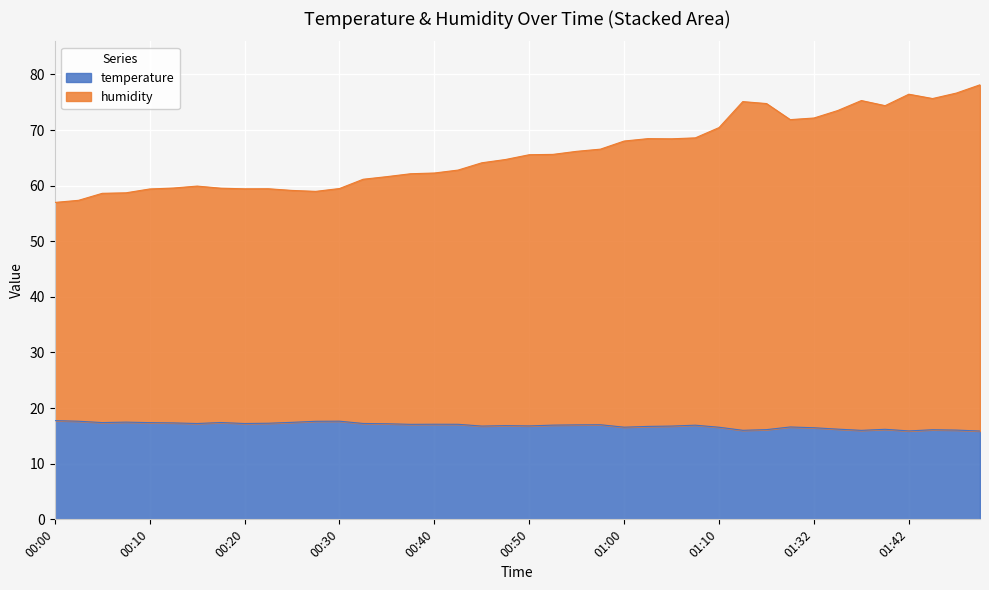

How many interior local peaks does the humidity series have?

6